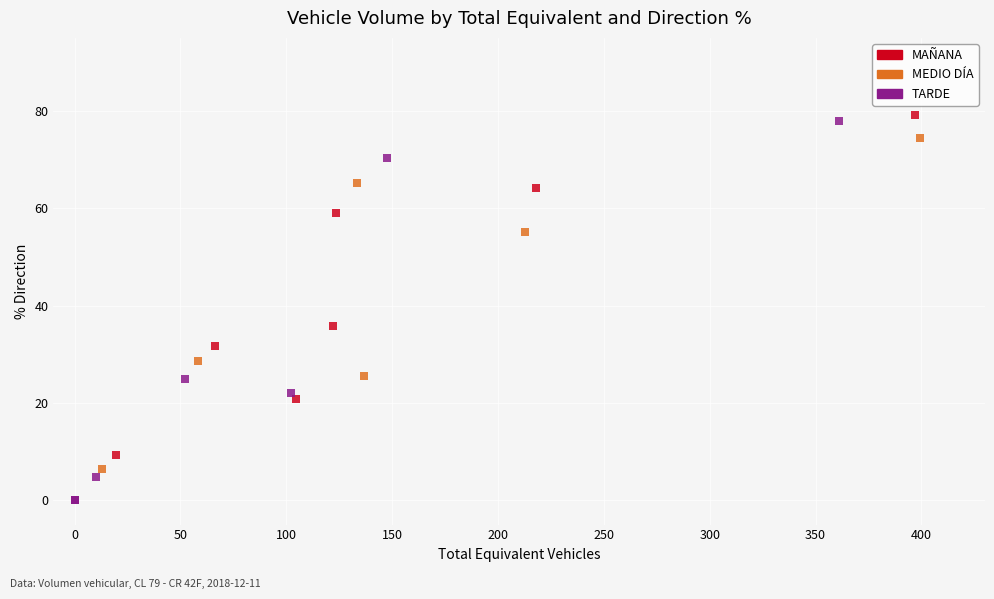

What are all the series names shown in the legend?

MAÑANA, MEDIO DÍA, TARDE